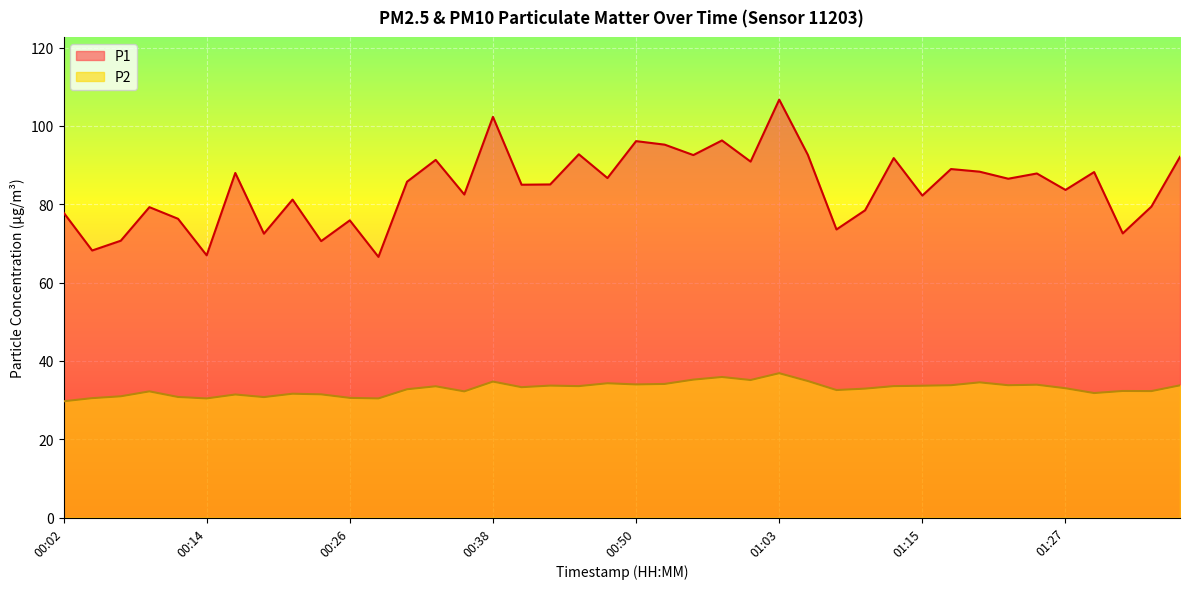

At which category is the sum across all series the highest?

01:03